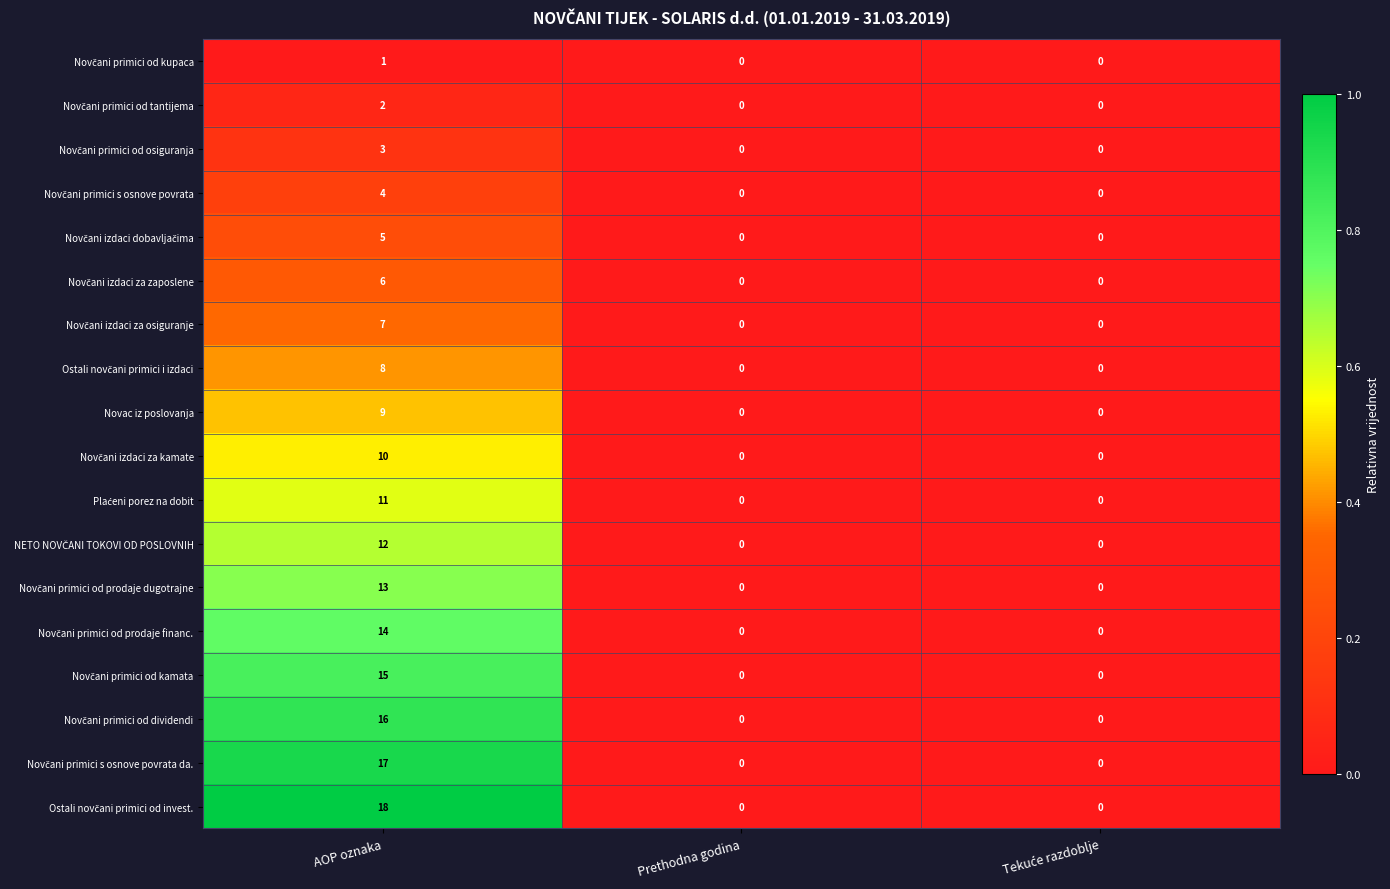

At which category is the sum across all series the highest?

AOP oznaka